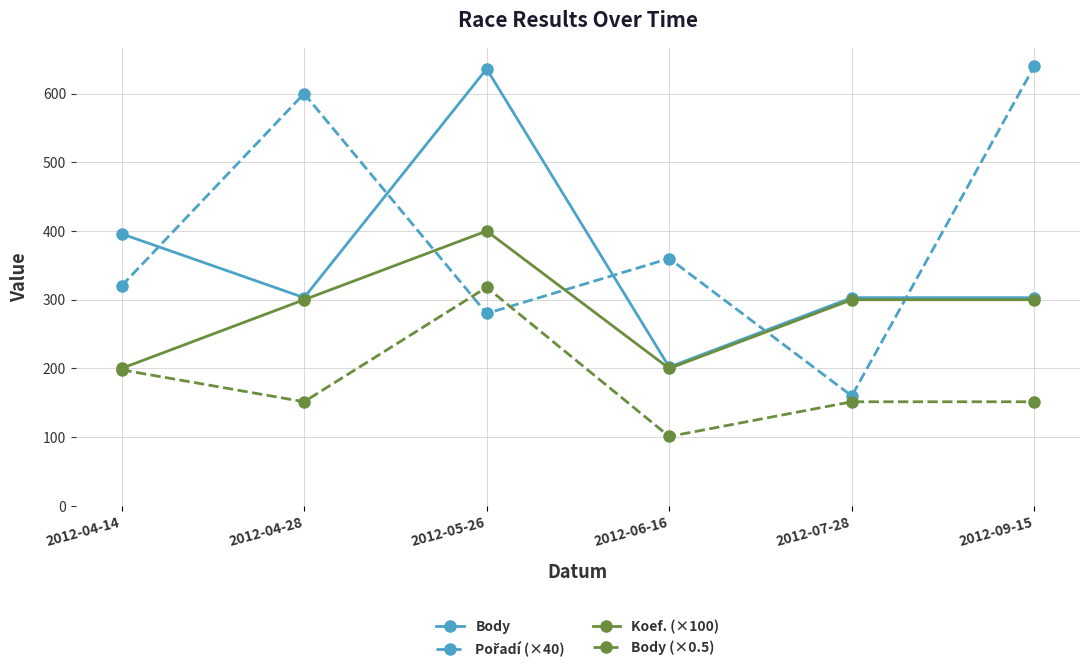

What is the difference between the highest and lowest values at 2012-09-15?

488.5